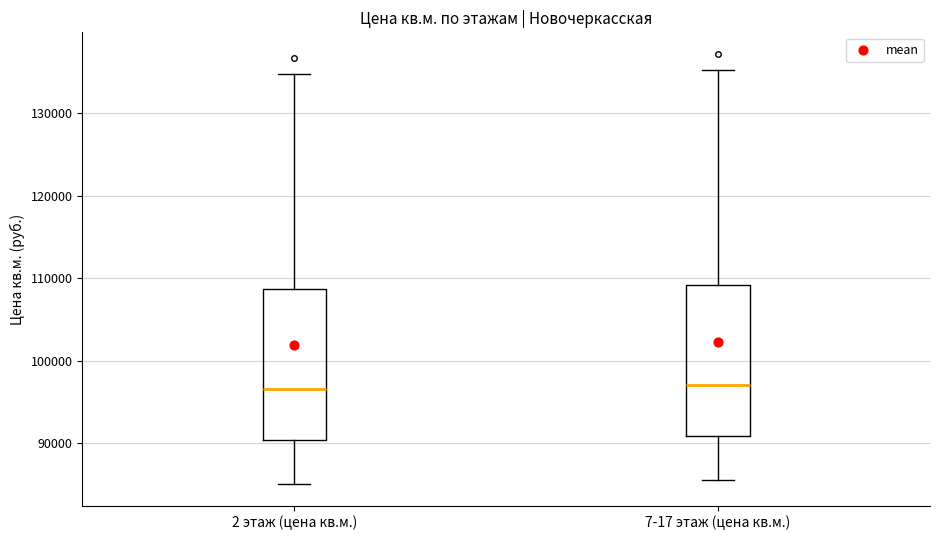

Where does the median line of the box for 7-17 этаж (цена кв.м.) sit on the y-axis? The values are not printed on the chart, so give them approximately, as read against the axis.

97000